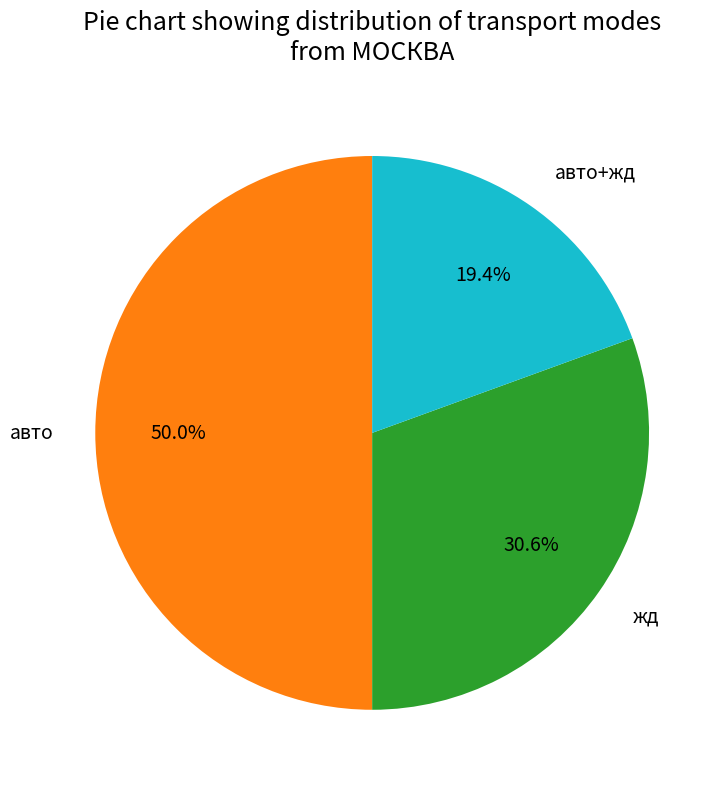

Approximately how many times larger is the value at жд compared to авто+жд?

1.6